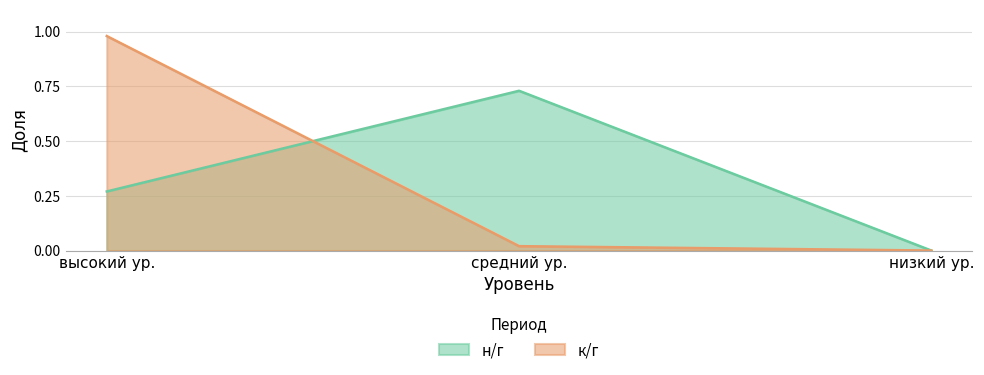

What is the total value across all series at средний ур.?

0.8